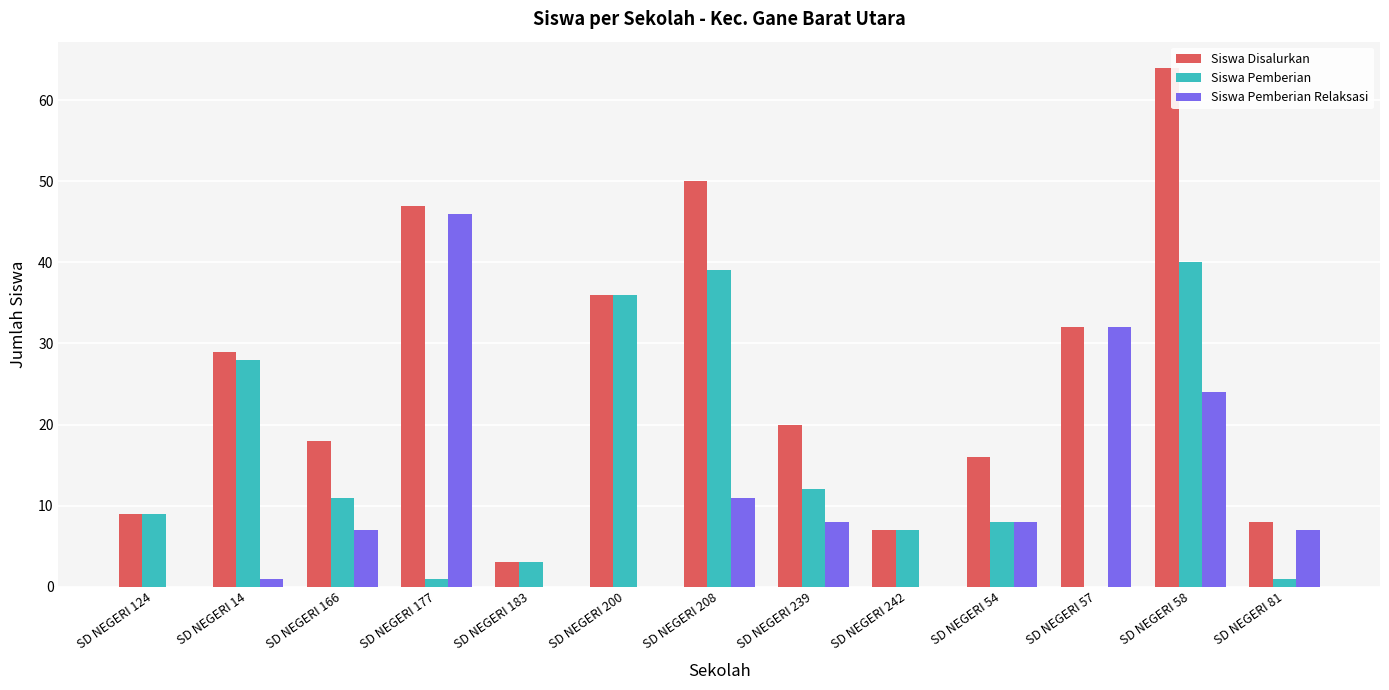

What is the total value across all series at SD NEGERI 124?

18